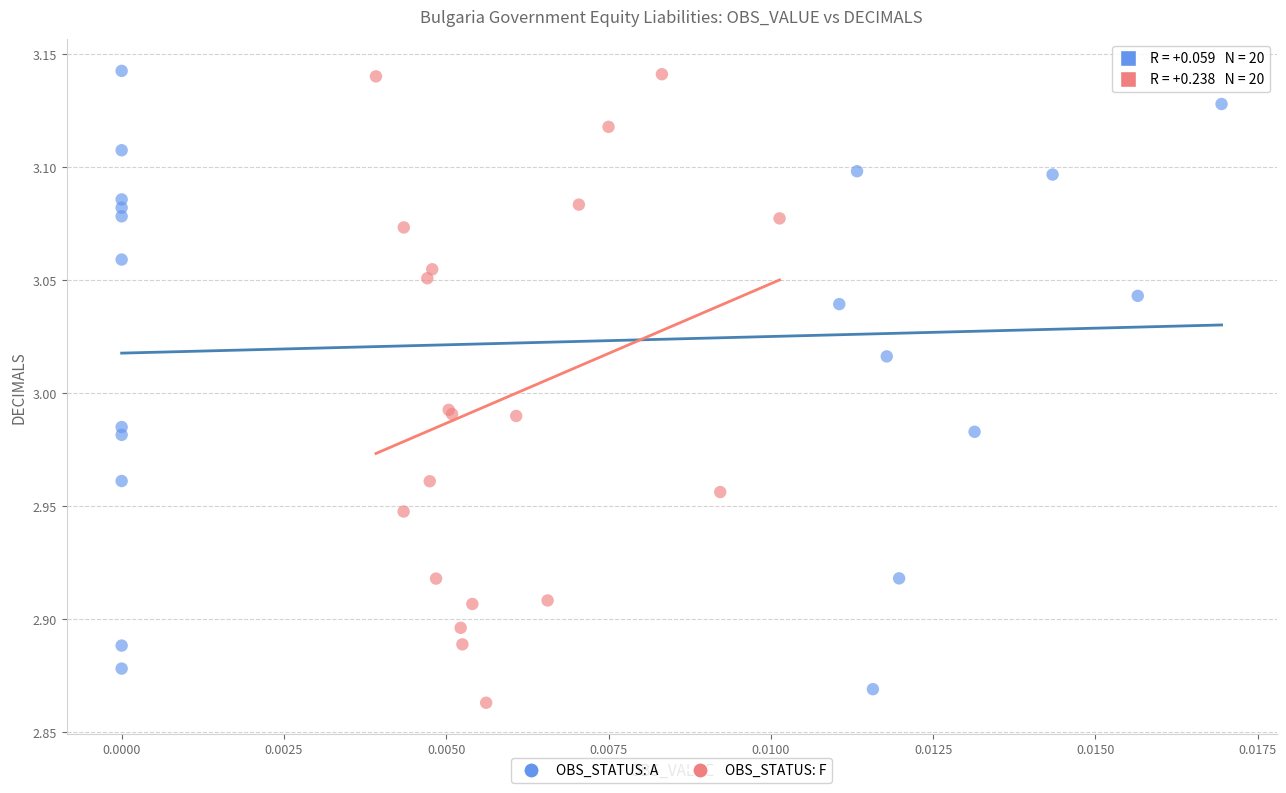

What are all the series names shown in the legend?

OBS_STATUS: A, OBS_STATUS: F